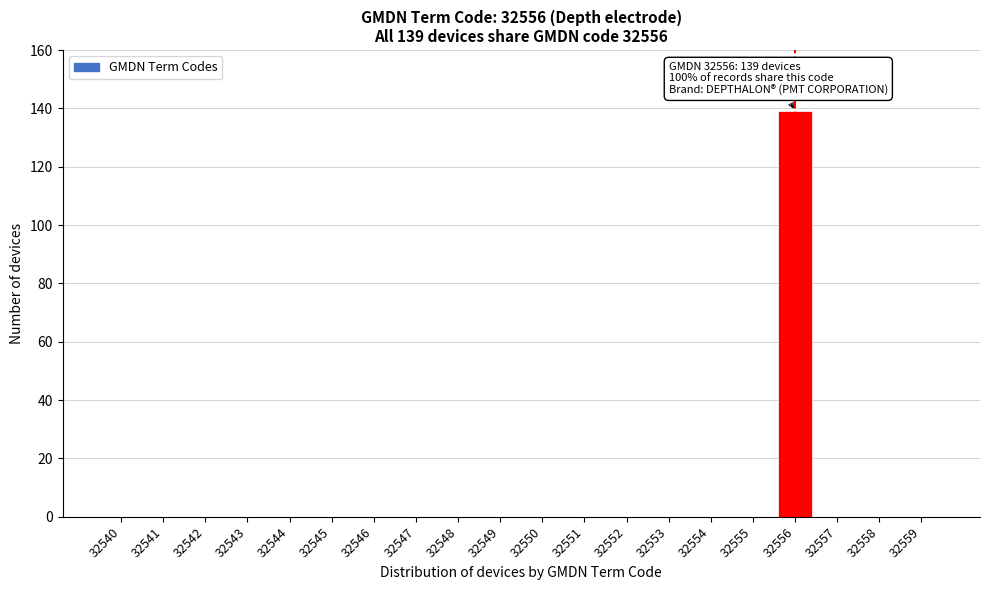

Reading left to right, transcribe all the data shown in this chart.

32540=0	32541=0	32542=0	32543=0	32544=0	32545=0	32546=0	32547=0	32548=0	32549=0	32550=0	32551=0	32552=0	32553=0	32554=0	32555=0	32556=139	32557=0	32558=0	32559=0